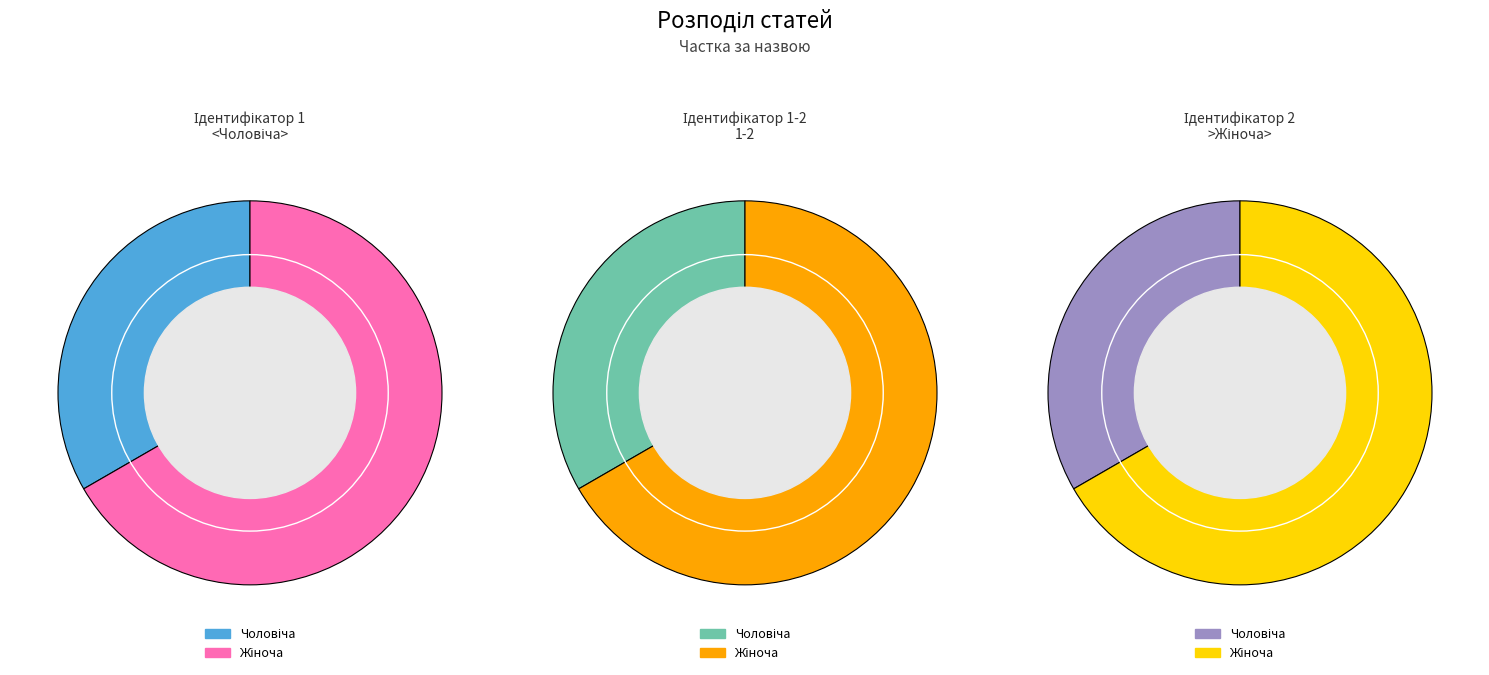

Does any single category account for the majority?

Yes